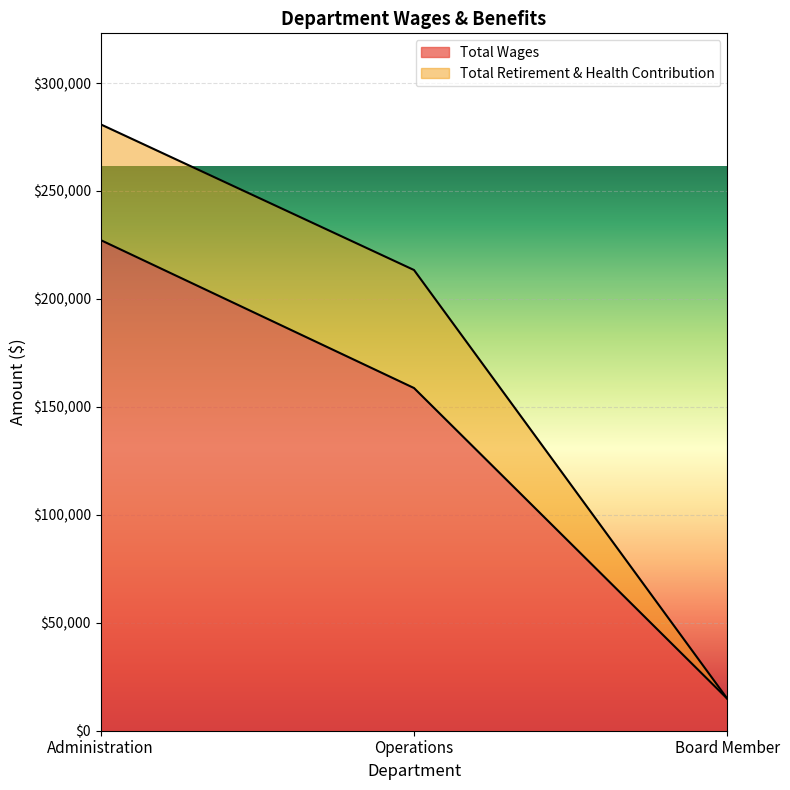

At which label is the value closest to 121015?

Operations